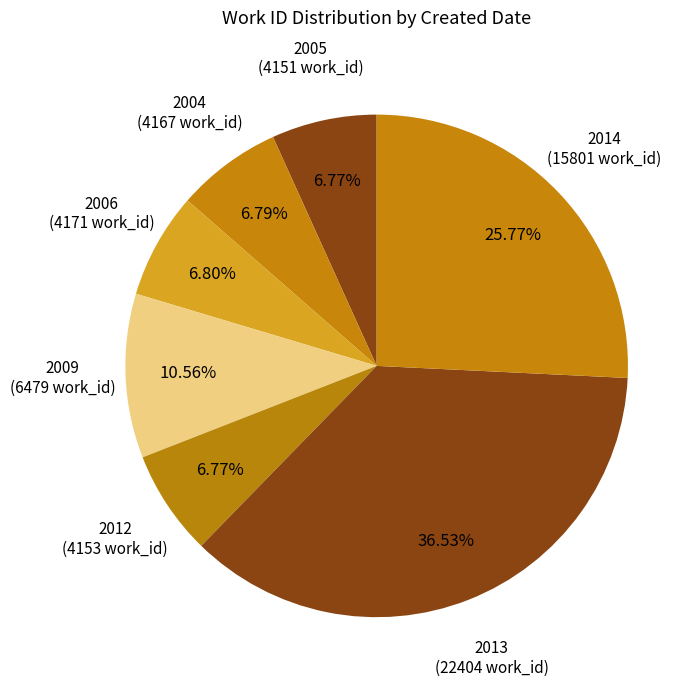

Count the number of slices in the pie.

7